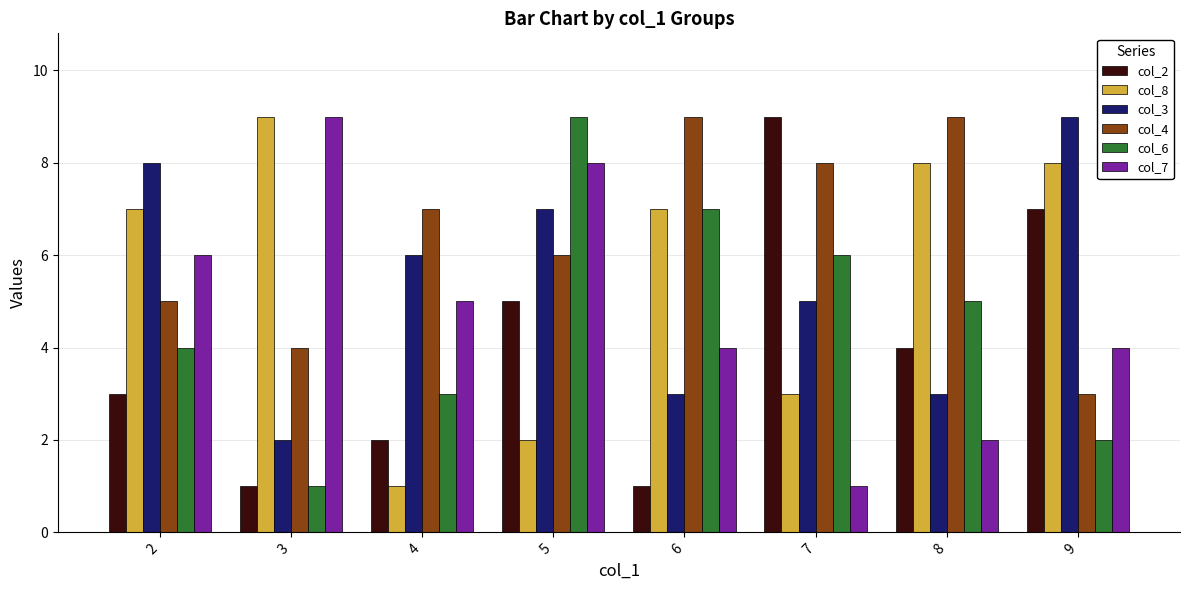

Reading right to left, transcribe all the data shown in this chart.

col_2: 7	4	9	1	5	2	1	3
col_8: 8	8	3	7	2	1	9	7
col_3: 9	3	5	3	7	6	2	8
col_4: 3	9	8	9	6	7	4	5
col_6: 2	5	6	7	9	3	1	4
col_7: 4	2	1	4	8	5	9	6